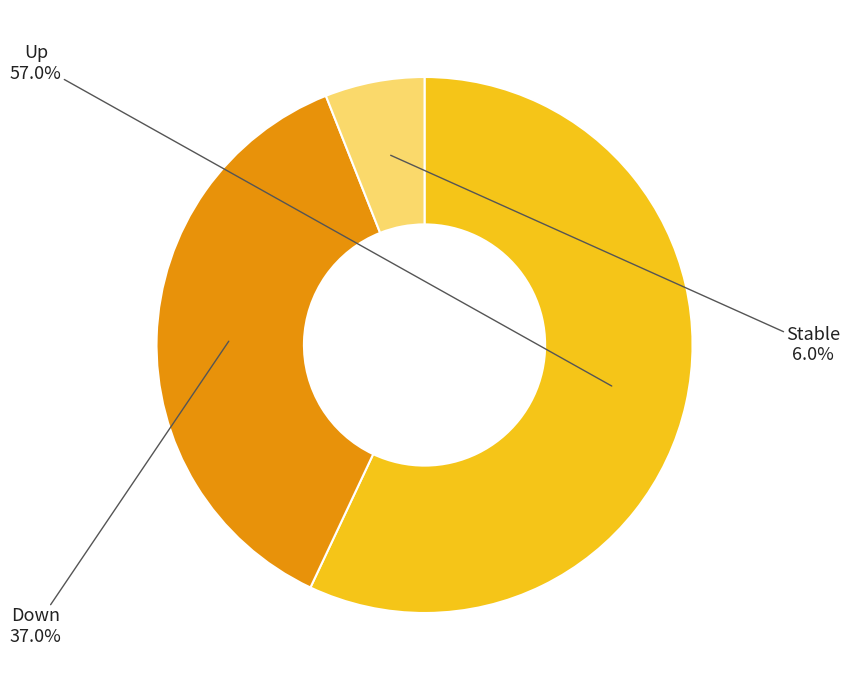

Is there any slice that represents more than half of the pie?

Yes